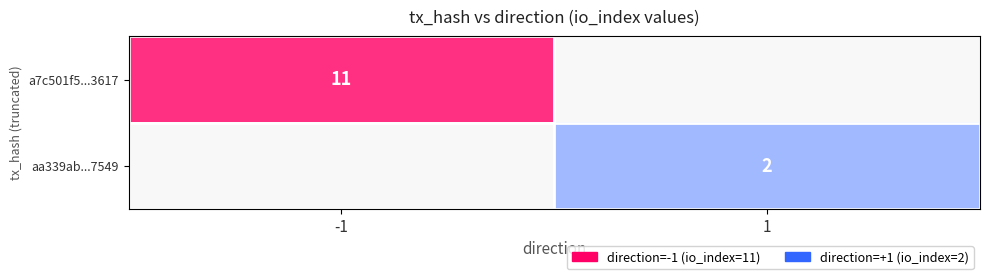

Rank the series at io_index from lowest to highest value.

aa339abde5f213af08b66d4cd4d84bb76577549, a7c501f5e94deb1b5c63e427a97eceeedda3617